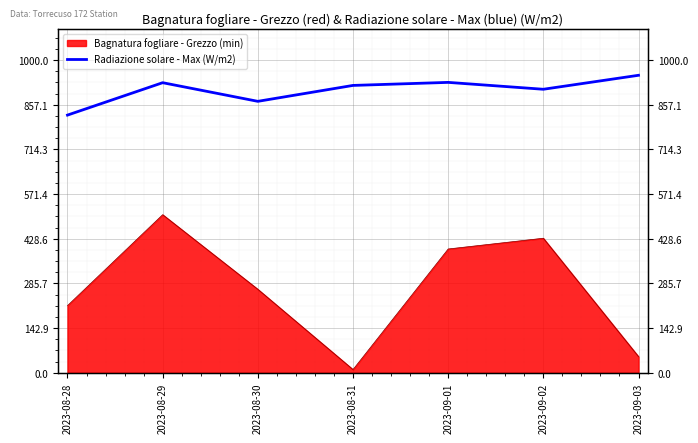

How many interior local peaks (higher than both neighbors) does the data have?

2